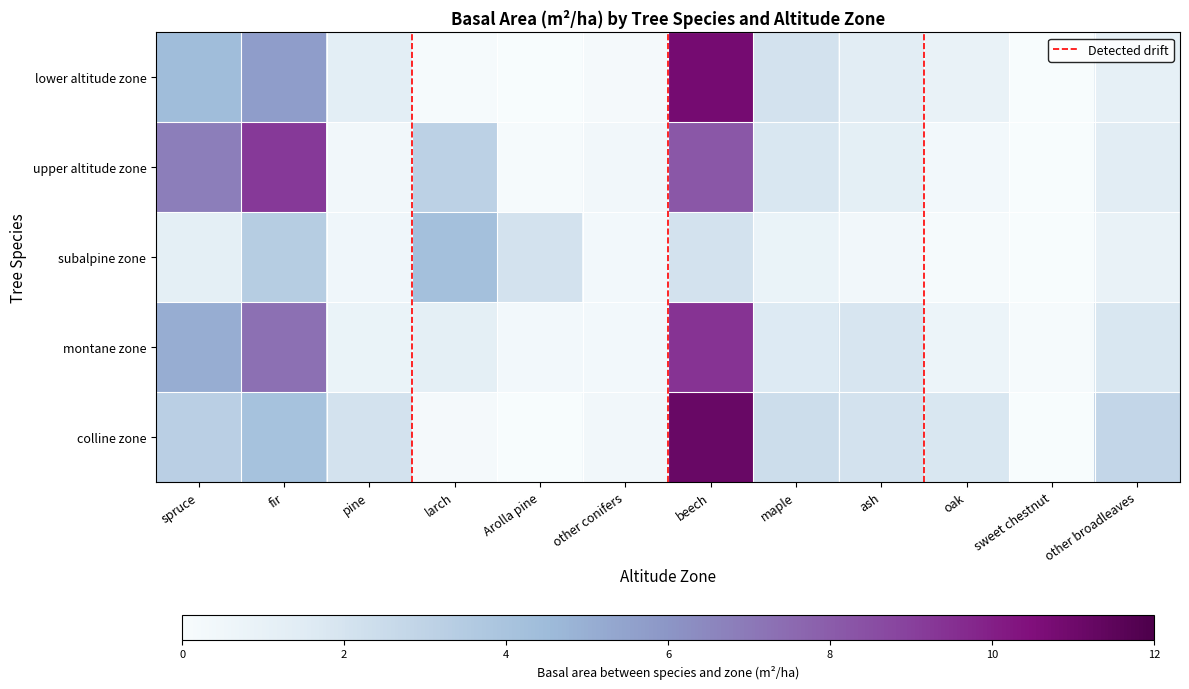

Between oak and Arolla pine, which is larger?

oak